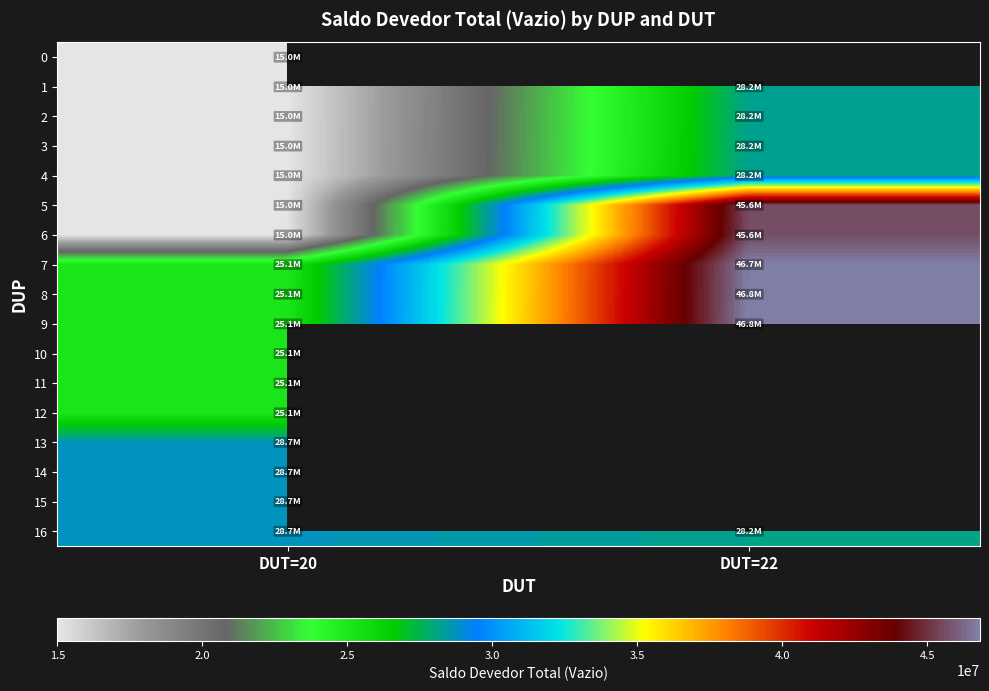

List the labels in order of 9 value, largest first.

DUT=22, DUT=20